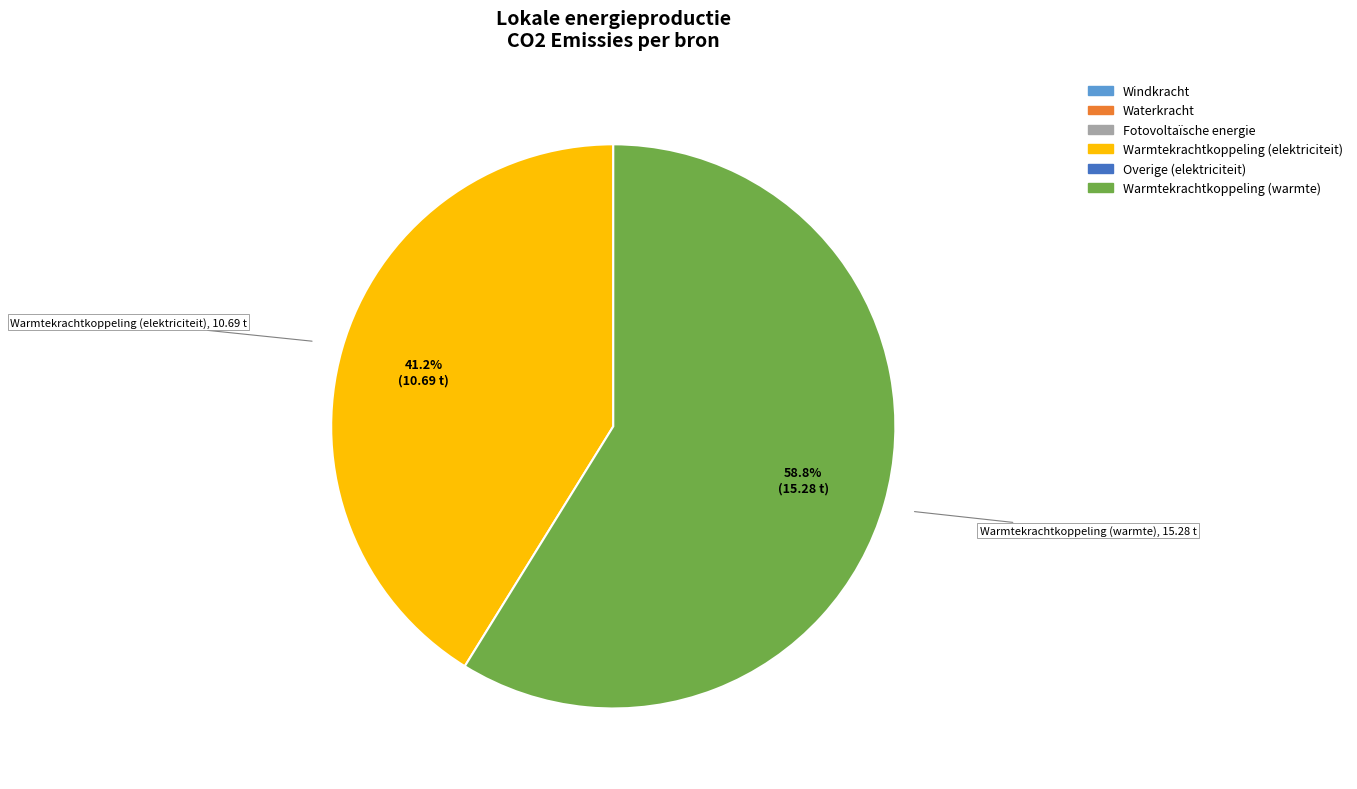

Which slice is the largest?

Warmtekrachtkoppeling (warmte)